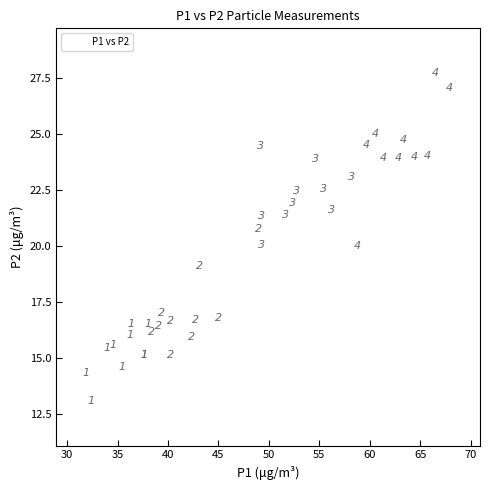

What Y value in the scatter plot is closest to 20?

20.0